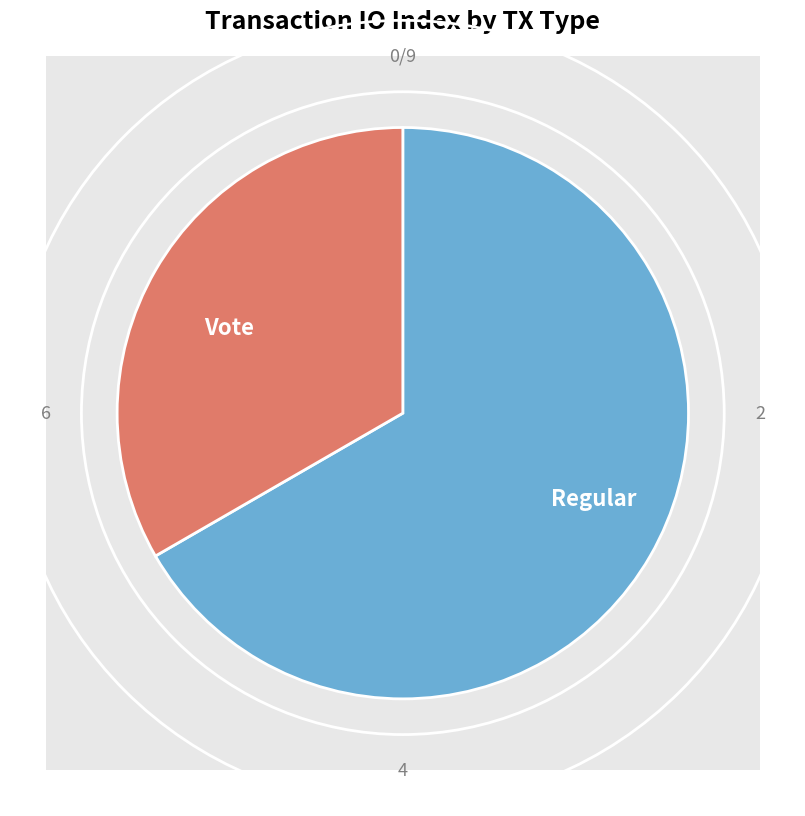

True or false: Regular accounts for 67% of the total.

True